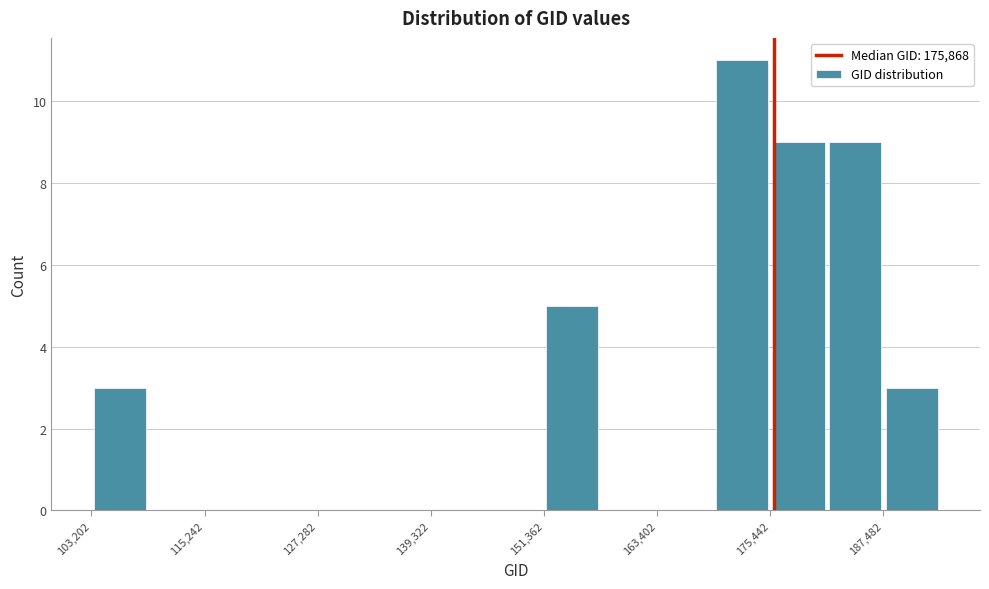

Read against the x-axis, roughly where is the centre of the tallest bar?

172000